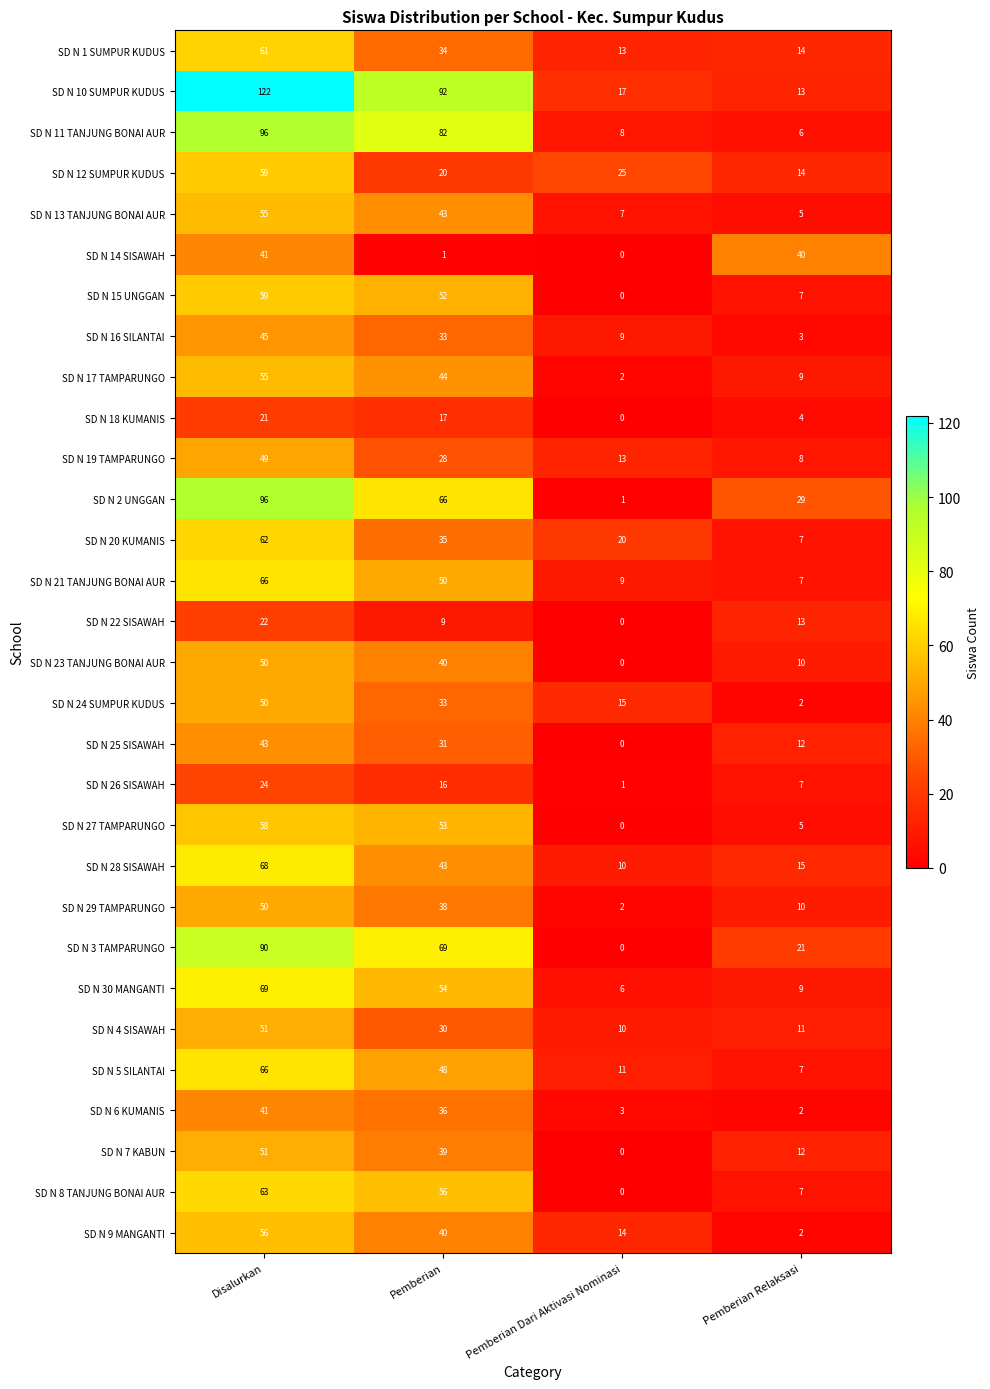

At which label does SD N 14 SISAWAH first exceed 40?

Disalurkan